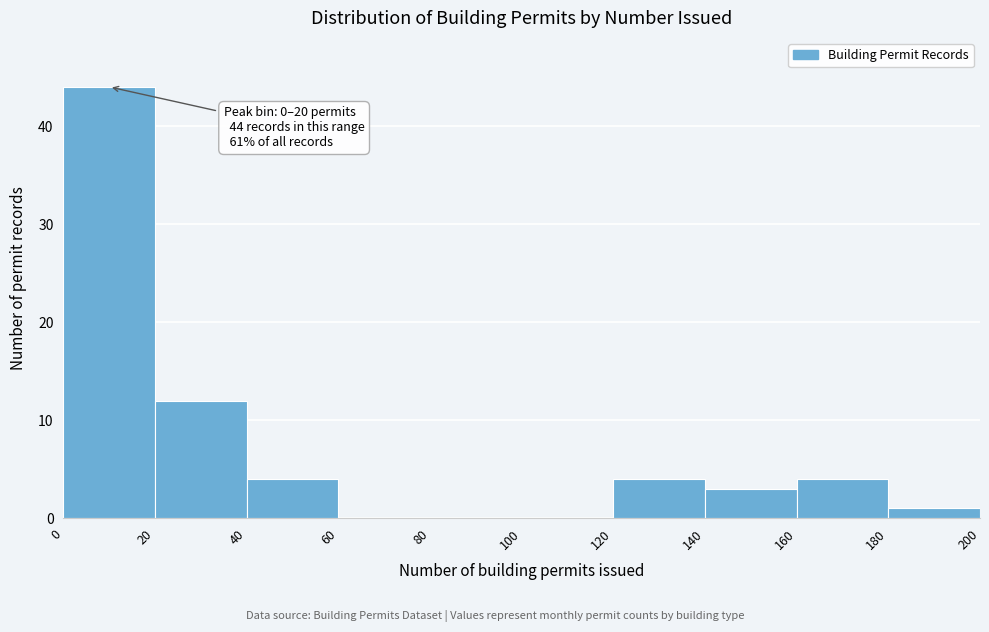

Over which range of the x-axis is the bar tallest?

0 to 20